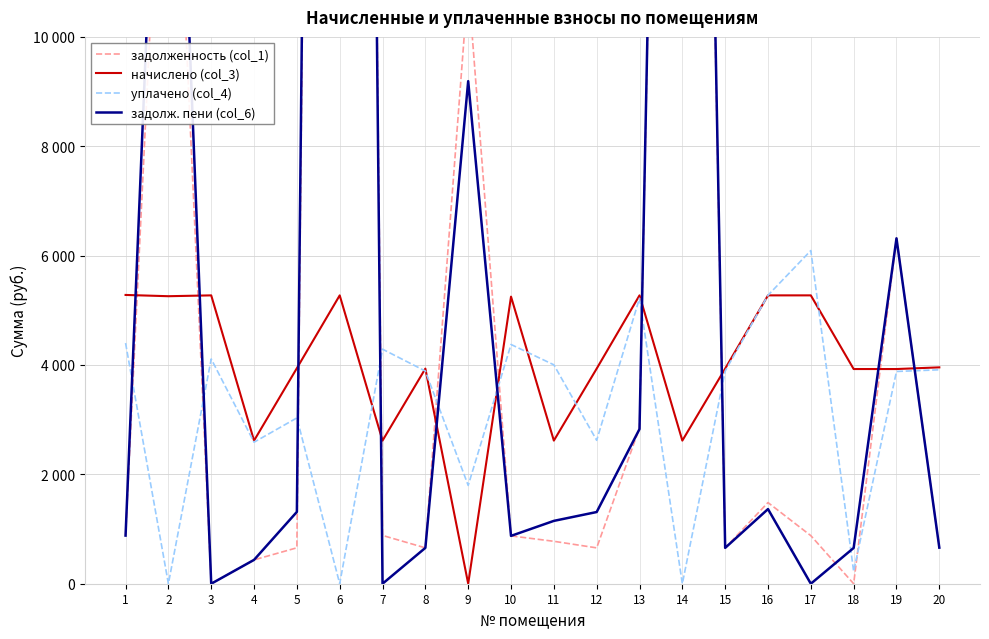

Which series has the largest range (max minus min)?

задолж. пени (col_6)